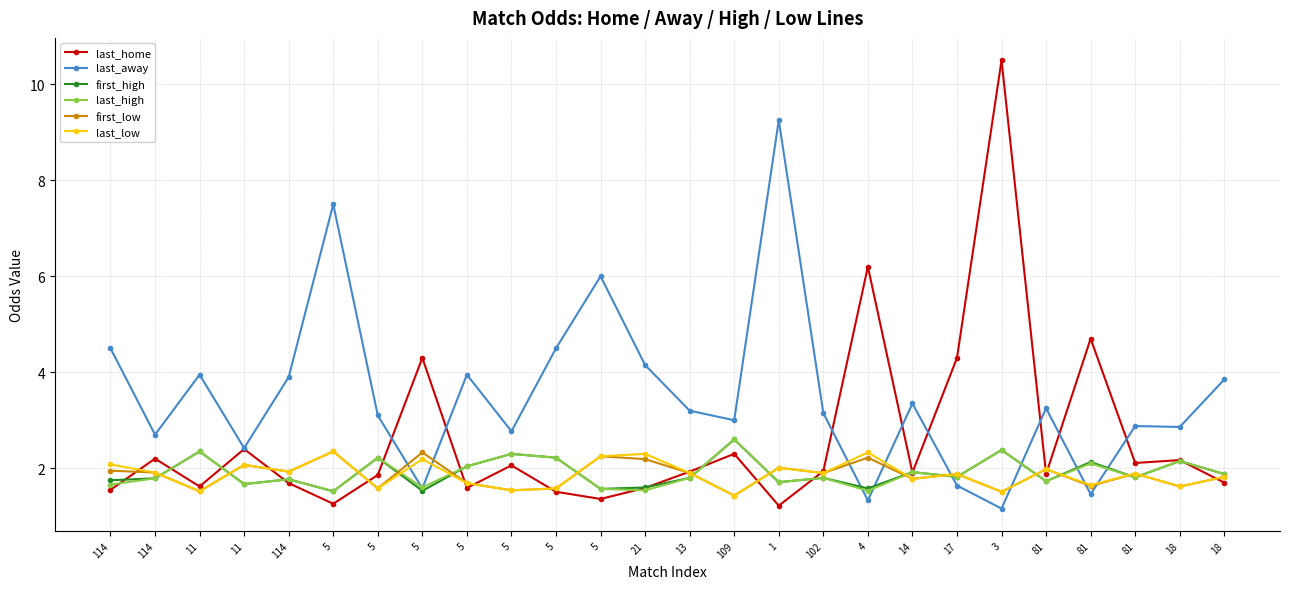

Which series has the largest range (max minus min)?

last_home